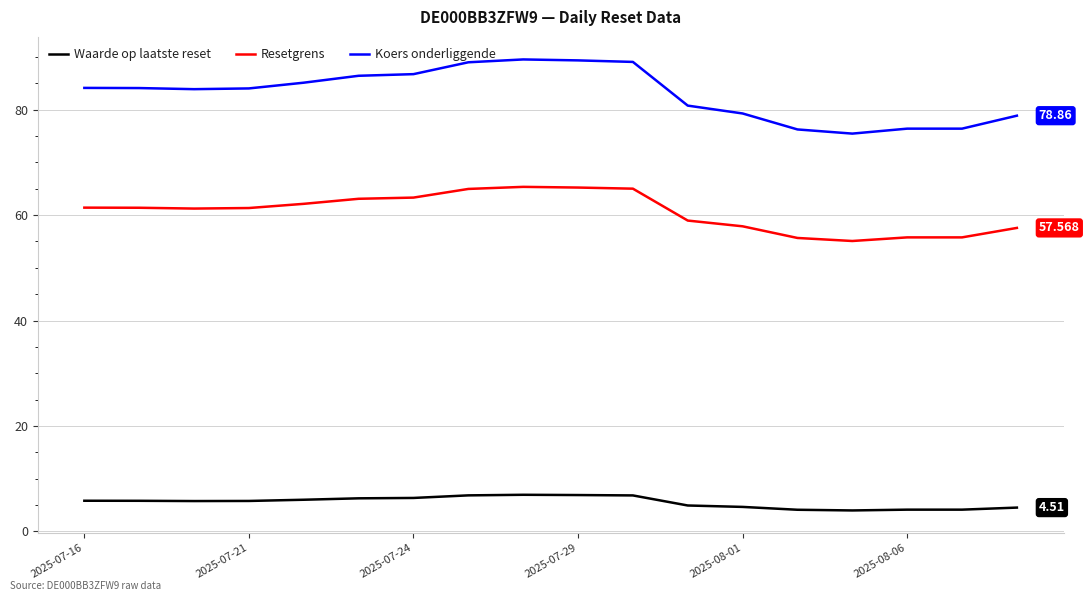

Rank the series by their maximum value, from lowest to highest.

Waarde op laatste reset, Resetgrens, Koers onderliggende